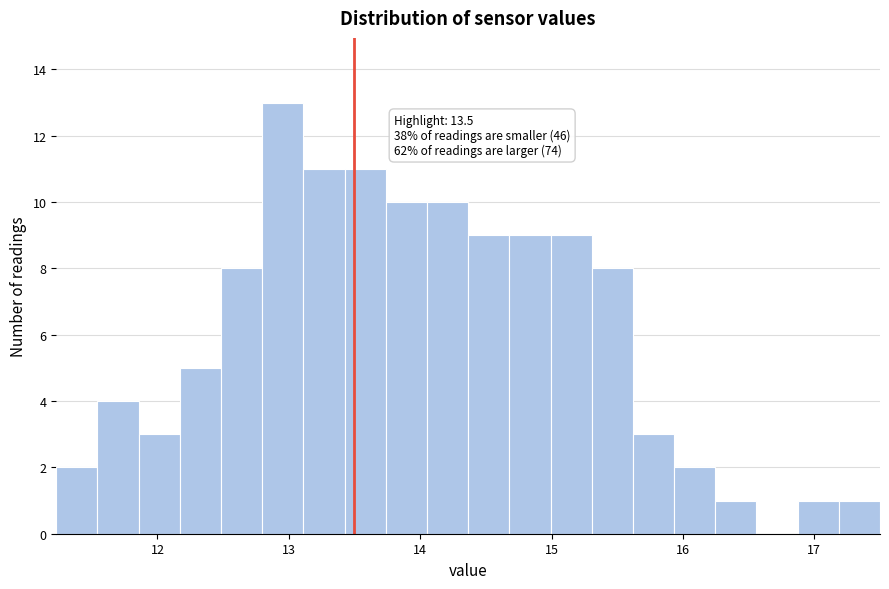

Around what value on the x-axis is the tallest bar? Give the approximate position of its centre, as read against the axis.

13.0